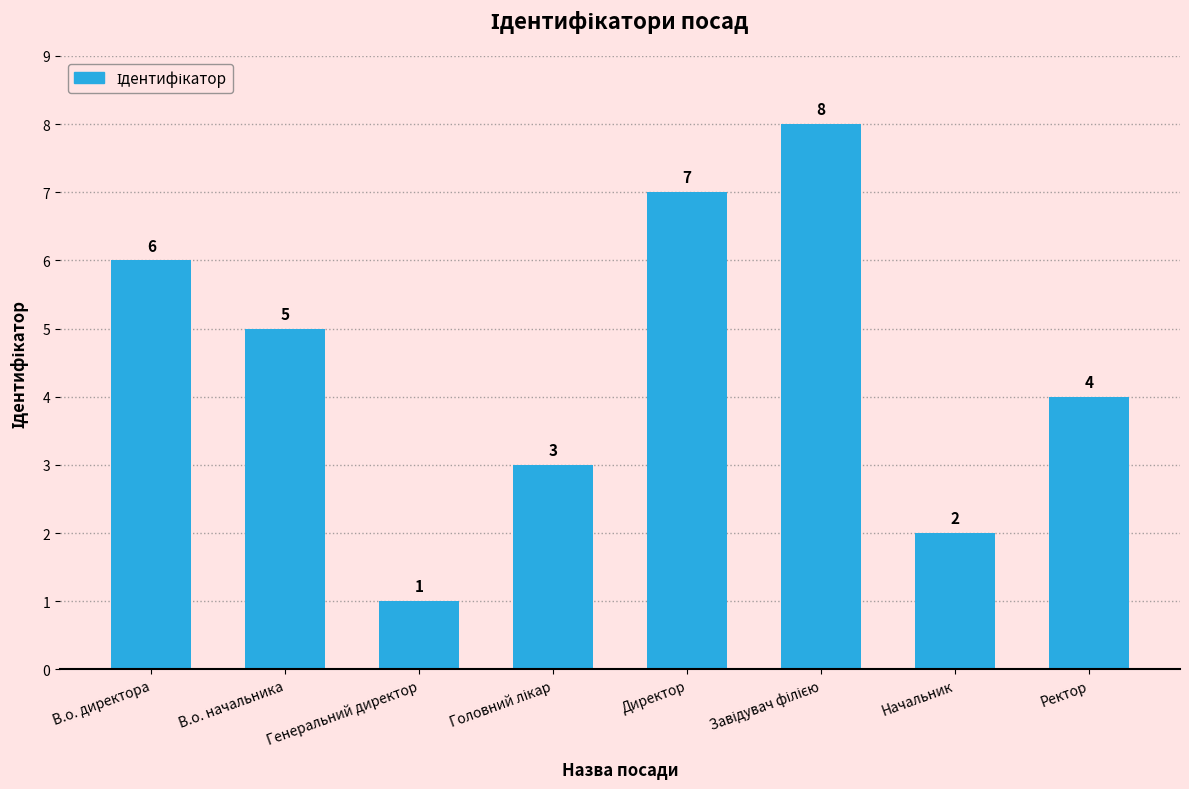

What is the difference between the maximum and minimum values?

7